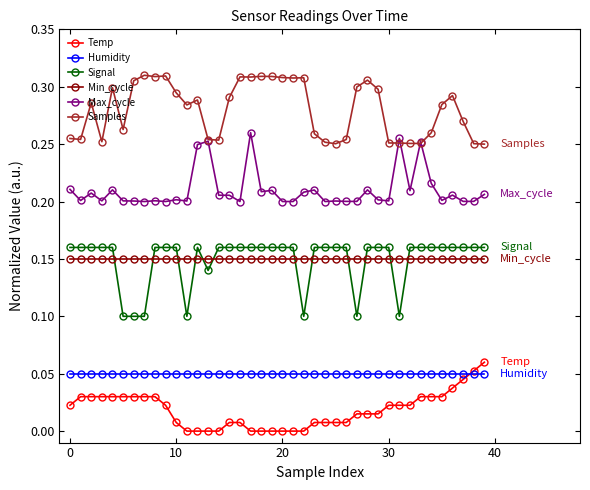

True or false: Max_cycle and Signal cross at least once.

False